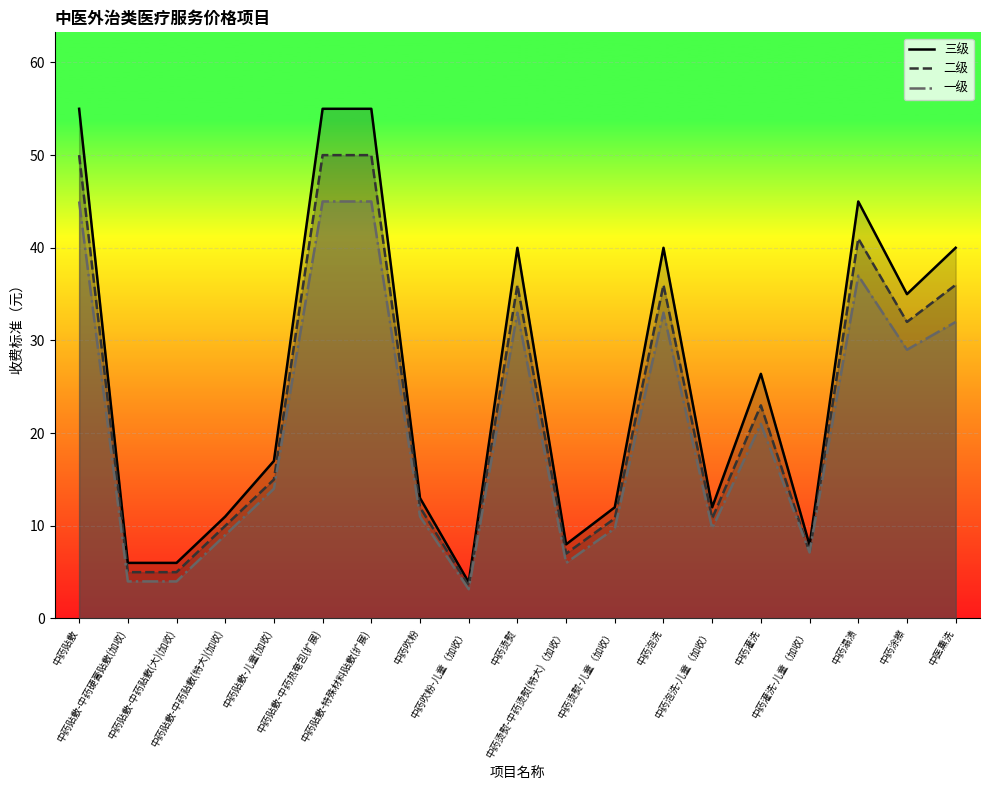

Between 中药贴敷 and 中药溻渍, which series saw the biggest shift?

三级